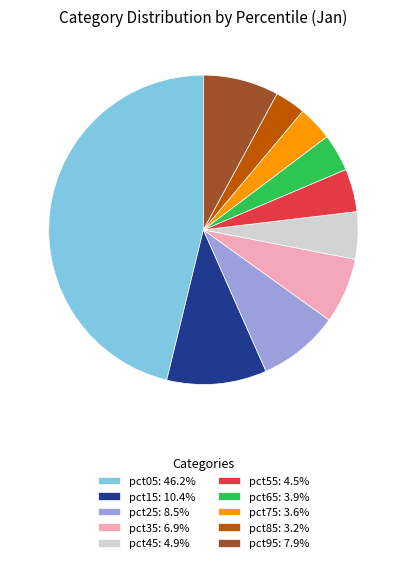

Is there a majority slice in this chart?

No